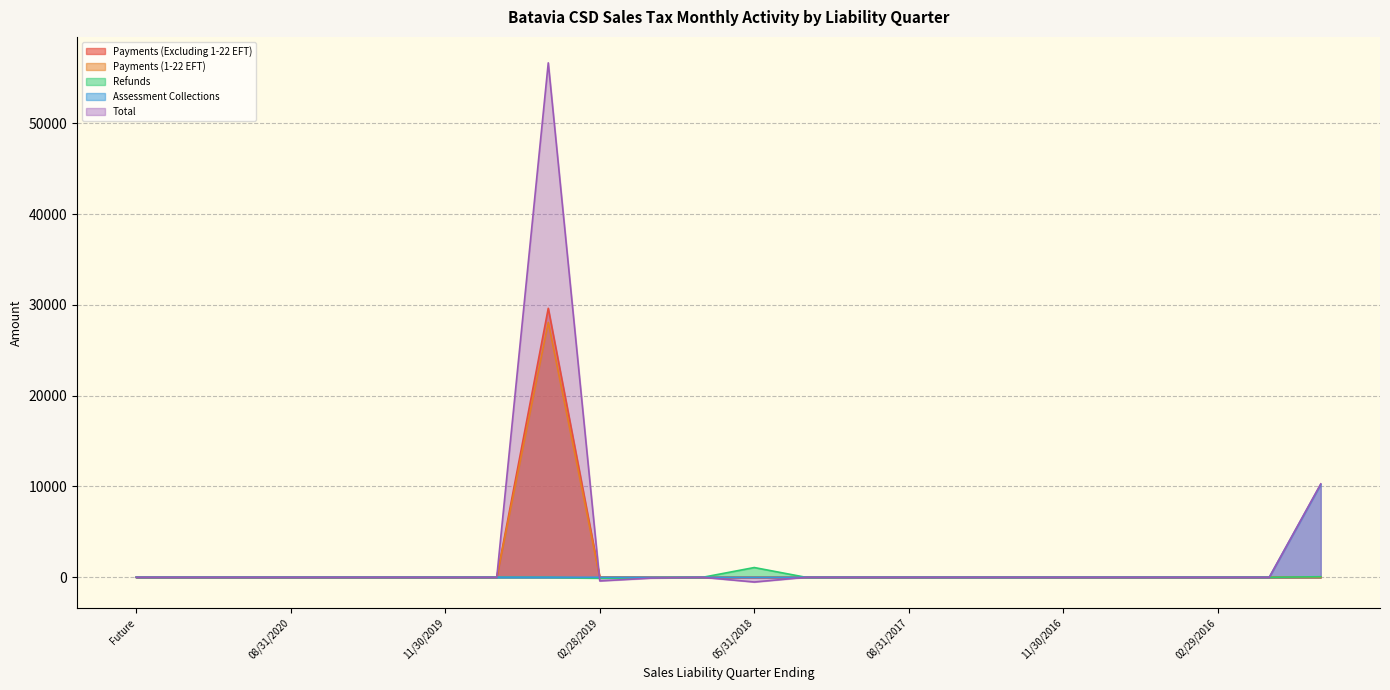

Reading left to right, transcribe all the data shown in this chart.

Payments (Excluding 1-22 EFT): Future=0.0	02/28/2021=0.0	11/30/2020=0.0	08/31/2020=0.0	05/31/2020=0.0	02/29/2020=2.4	11/30/2019=0.0	08/31/2019=0.0	05/31/2019=29618.0	02/28/2019=27.9	11/30/2018=11.7	08/31/2018=0.9	05/31/2018=1.9	02/28/2018=10.6	11/30/2017=4.2	08/31/2017=4.5	05/31/2017=9.1	02/28/2017=12.8	11/30/2016=0.0	08/31/2016=0.1	05/31/2016=0.1	02/29/2016=0.6	11/30/2015=0.0	Aged=1.0
Payments (1-22 EFT): Future=0.0	02/28/2021=0.0	11/30/2020=0.0	08/31/2020=0.0	05/31/2020=0.0	02/29/2020=0.0	11/30/2019=0.0	08/31/2019=0.0	05/31/2019=28066.9	02/28/2019=1.0	11/30/2018=0.0	08/31/2018=0.0	05/31/2018=0.0	02/28/2018=0.0	11/30/2017=0.0	08/31/2017=0.0	05/31/2017=0.0	02/28/2017=0.0	11/30/2016=0.0	08/31/2016=0.0	05/31/2016=0.0	02/29/2016=0.0	11/30/2015=0.0	Aged=0.0
Refunds: Future=0.0	02/28/2021=0.0	11/30/2020=0.0	08/31/2020=0.0	05/31/2020=0.0	02/29/2020=-0.0	11/30/2019=0.0	08/31/2019=0.0	05/31/2019=-1.5	02/28/2019=-105.5	11/30/2018=-56.2	08/31/2018=-1.2	05/31/2018=1072.3	02/28/2018=-0.1	11/30/2017=-0.0	08/31/2017=-0.2	05/31/2017=-0.6	02/28/2017=0.0	11/30/2016=-0.0	08/31/2016=0.0	05/31/2016=-0.2	02/29/2016=0.0	11/30/2015=-0.2	Aged=60.3
Assessment Collections: Future=0.0	02/28/2021=0.0	11/30/2020=0.0	08/31/2020=0.0	05/31/2020=0.0	02/29/2020=0.0	11/30/2019=0.0	08/31/2019=0.0	05/31/2019=-0.5	02/28/2019=0.0	11/30/2018=0.0	08/31/2018=0.0	05/31/2018=0.0	02/28/2018=0.0	11/30/2017=0.0	08/31/2017=0.0	05/31/2017=0.0	02/28/2017=0.0	11/30/2016=0.0	08/31/2016=0.0	05/31/2016=0.0	02/29/2016=0.0	11/30/2015=0.0	Aged=10223.1
Total: Future=0.0	02/28/2021=0.0	11/30/2020=0.0	08/31/2020=0.0	05/31/2020=0.0	02/29/2020=2.2	11/30/2019=-3.3	08/31/2019=0.1	05/31/2019=56643.6	02/28/2019=-402.5	11/30/2018=-90.3	08/31/2018=-3.3	05/31/2018=-521.3	02/28/2018=-1.7	11/30/2017=-1.0	08/31/2017=-0.8	05/31/2017=0.5	02/28/2017=-1.2	11/30/2016=-0.2	08/31/2016=0.3	05/31/2016=-1.6	02/29/2016=-2.2	11/30/2015=-0.9	Aged=10283.3